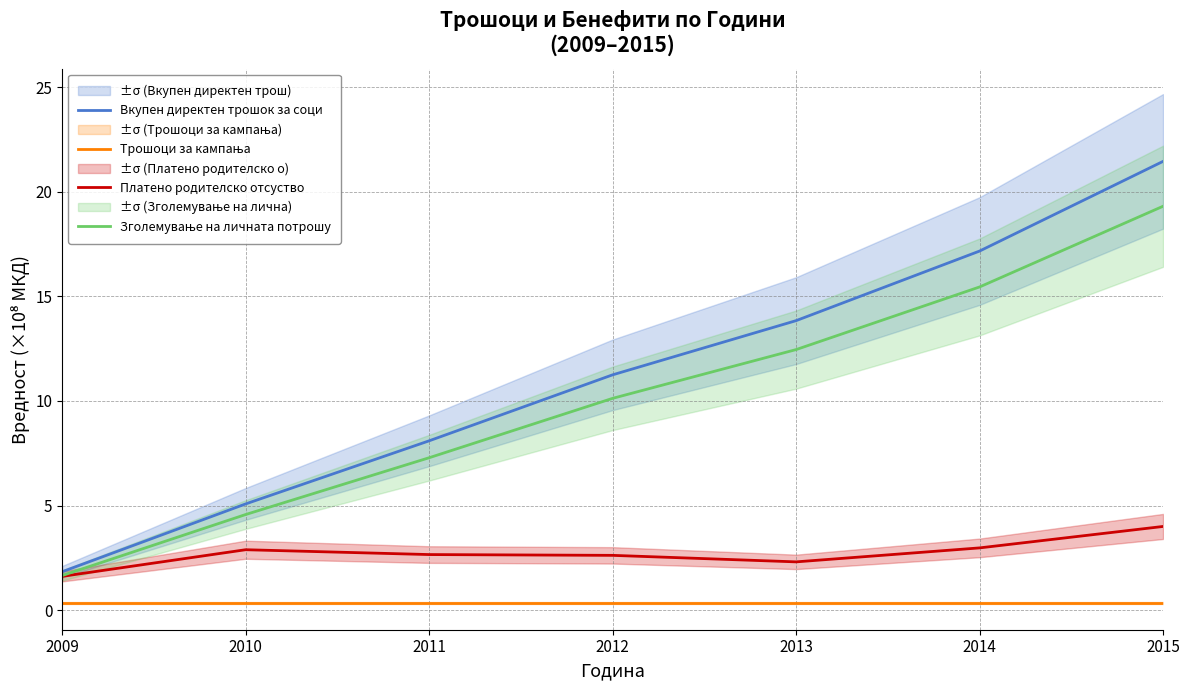

How many lines are shown in the chart?

4